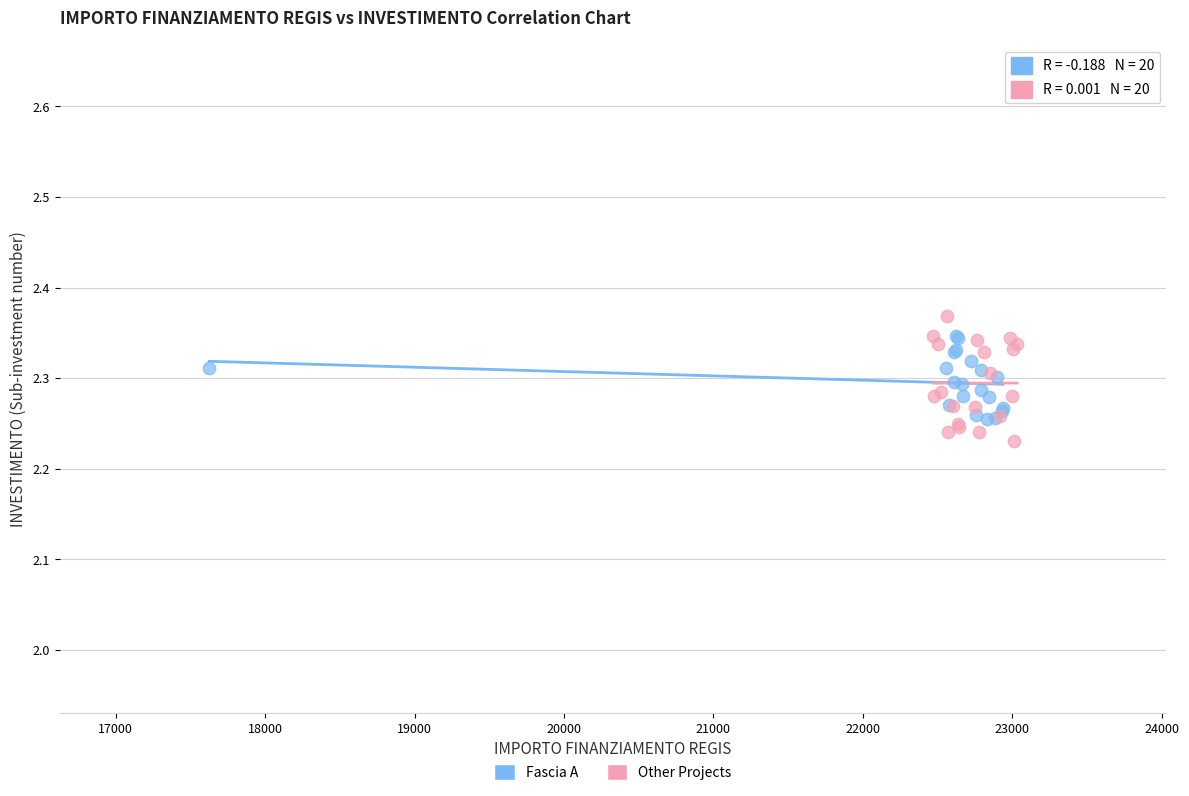

Which series reaches the maximum Y coordinate?

Other Projects